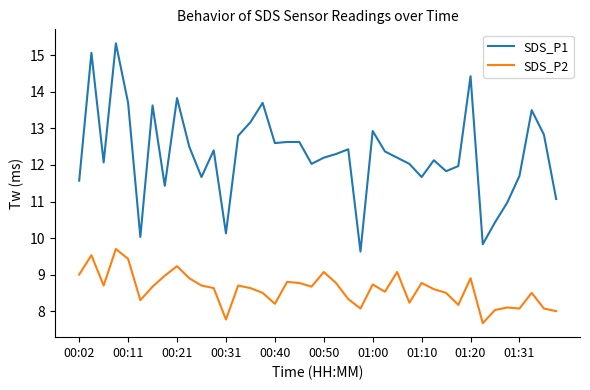

What is the difference between the maximum and minimum values in the SDS_P2 series?

2.0